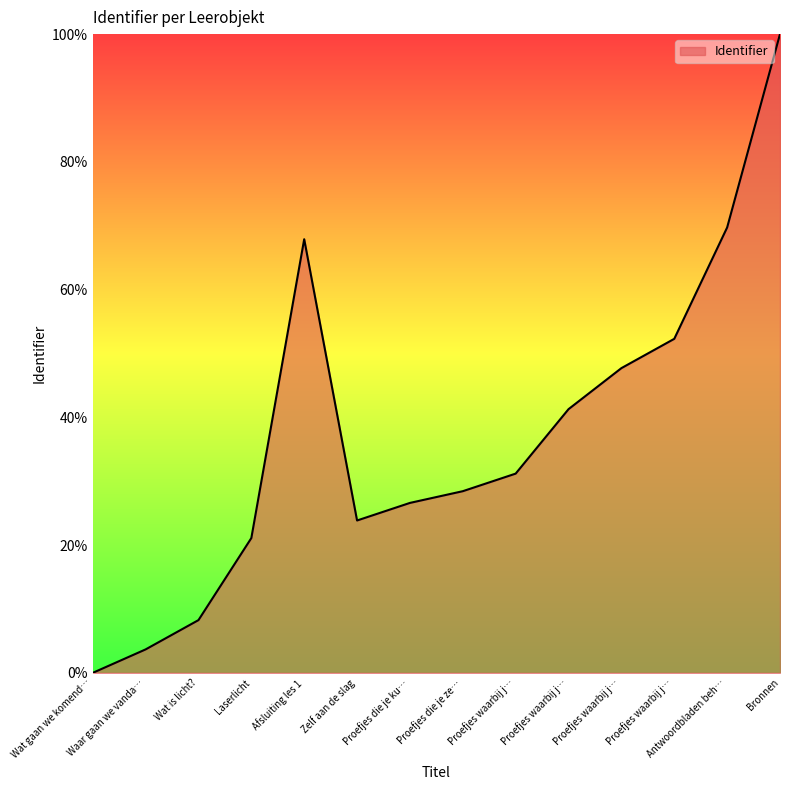

Where does the data first go above 31?

Afsluiting les 1